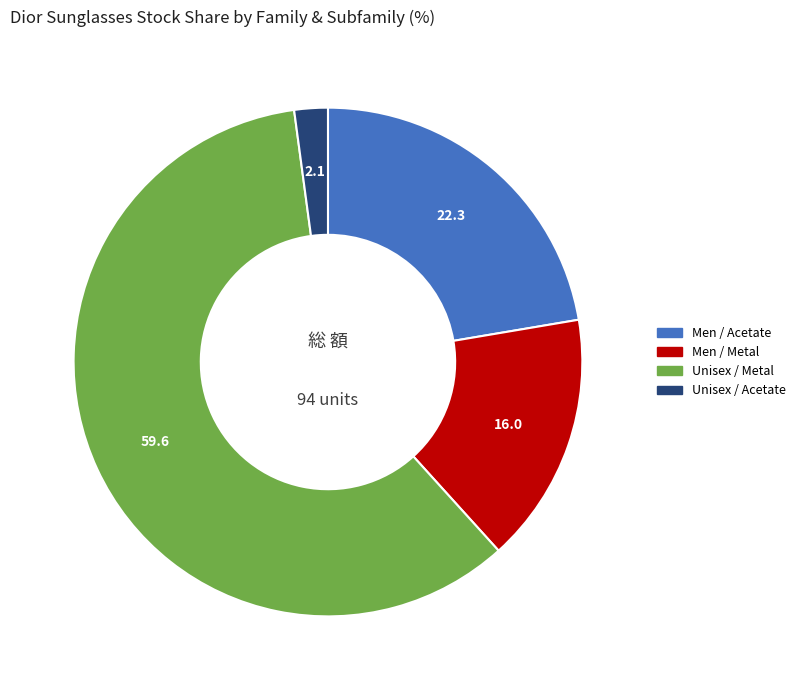

Does any single category account for the majority?

Yes